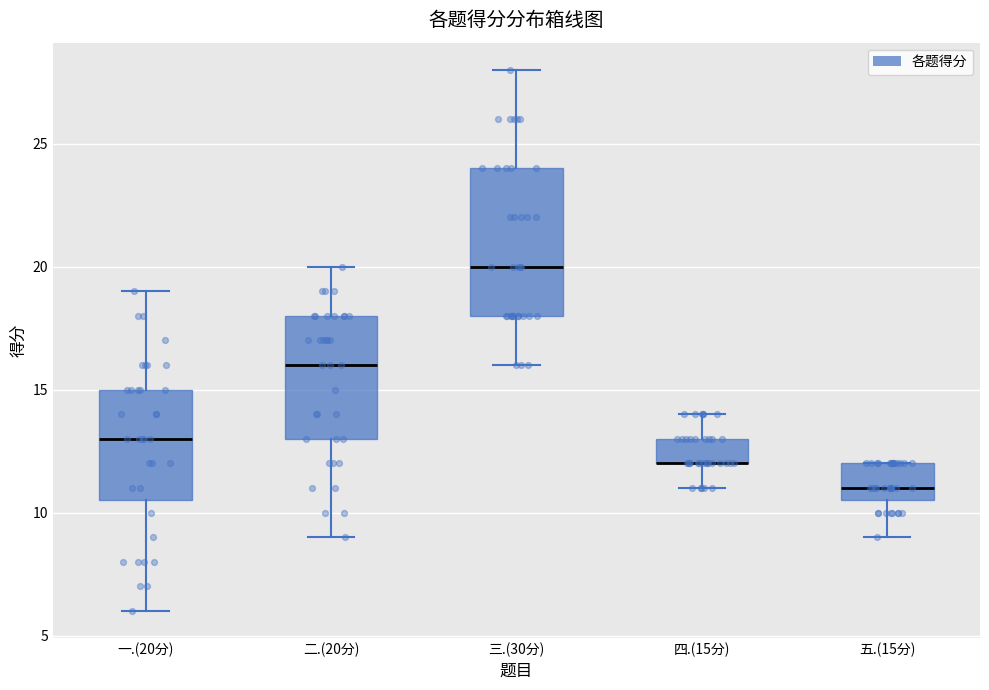

Where does the median line of the box for 三.(30分) sit on the y-axis? The values are not printed on the chart, so give them approximately, as read against the axis.

20.0